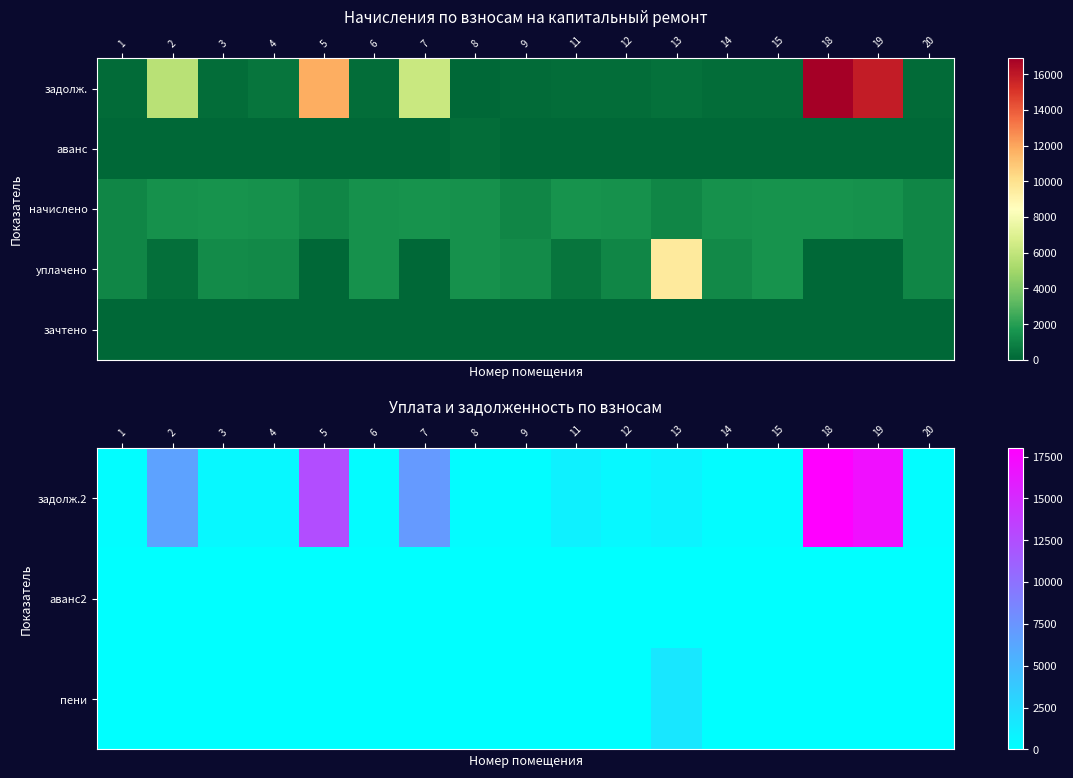

What is the average value of the задолж.2 series?

3896.1